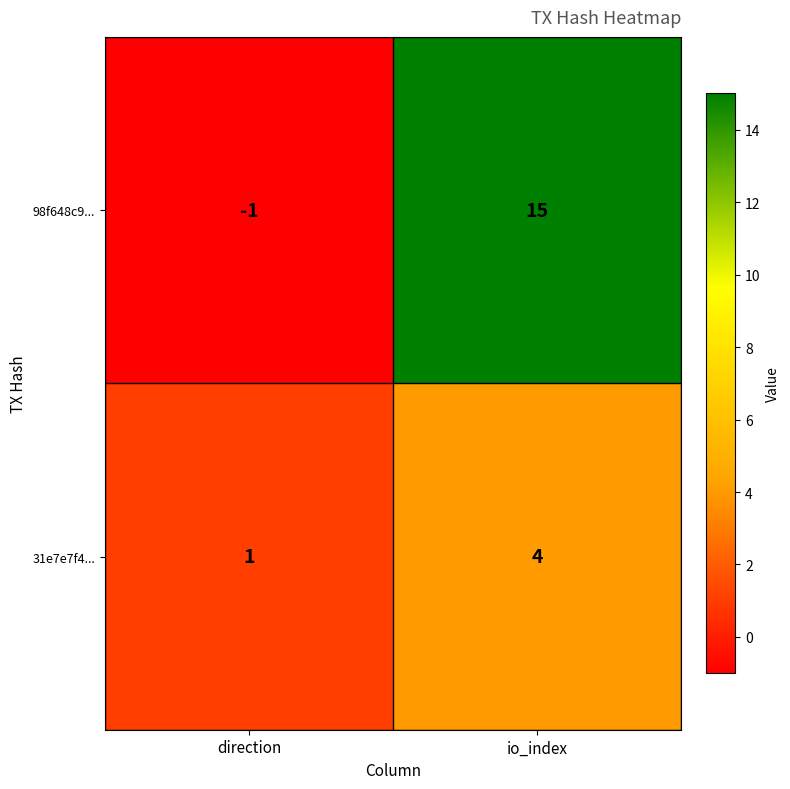

Is it true that 31e7e7f4... equals 1 at direction?

True